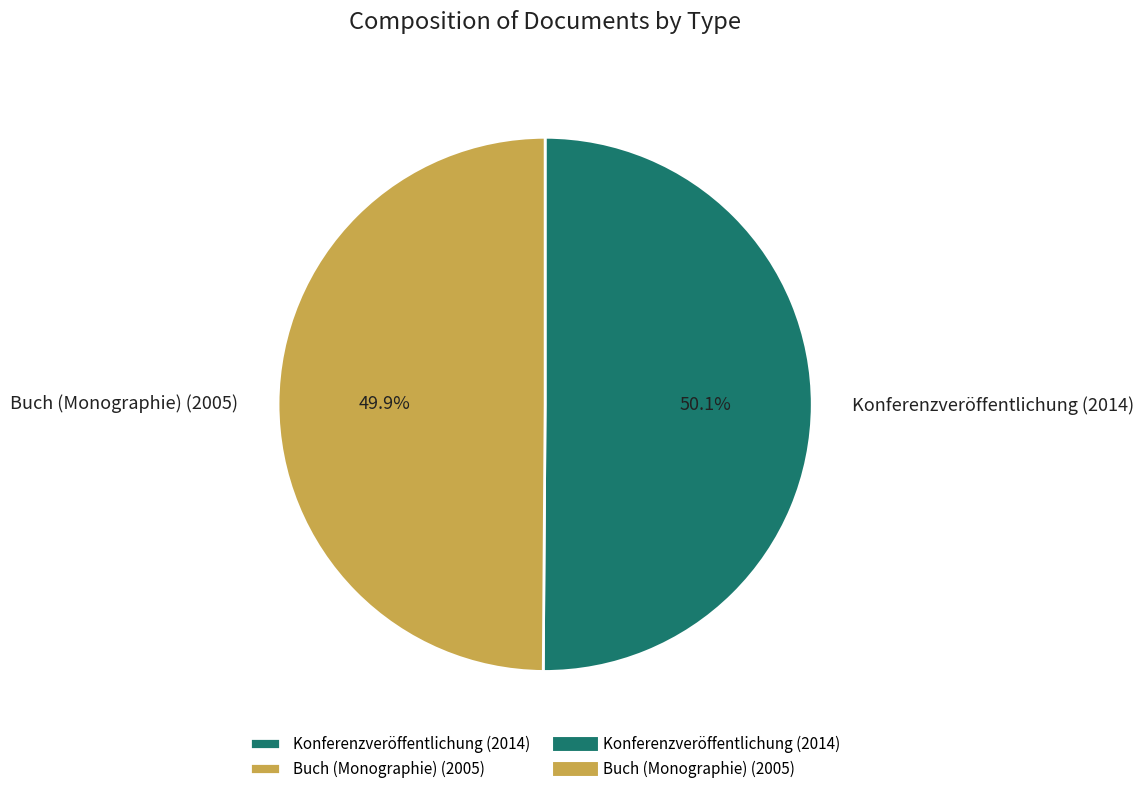

What is the total percentage of Buch (Monographie) (2005) and Konferenzveröffentlichung (2014)?

100.0%